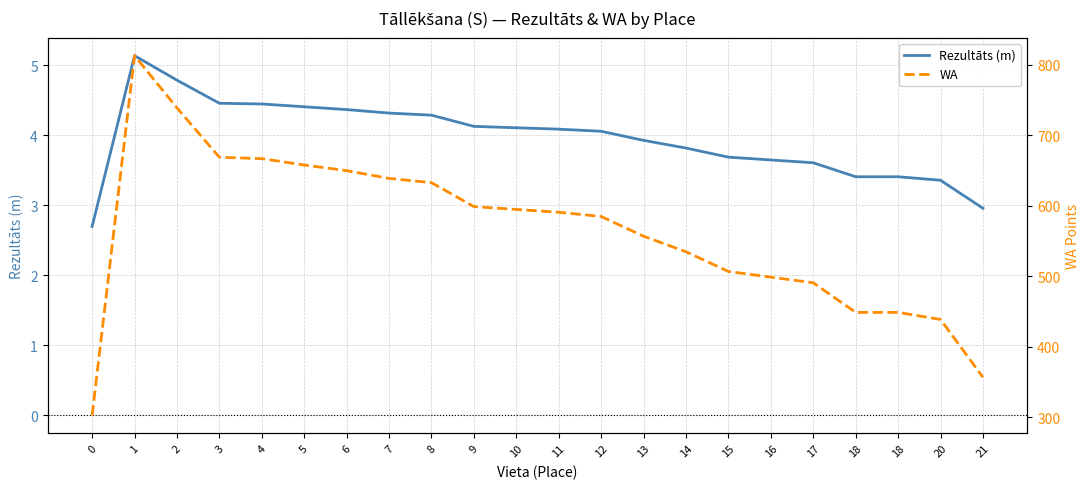

Where does the WA series first go above 591?

1